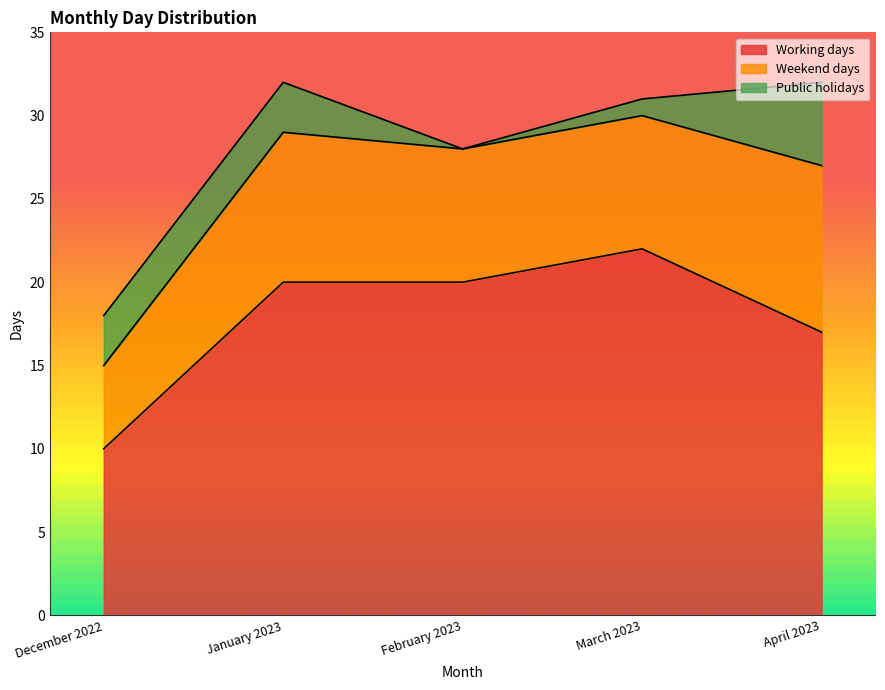

Reading left to right, list all the values displayed in this chart.

Working days: 10	20	20	22	17
Weekend days: 5	9	8	8	10
Public holidays: 3	3	0	1	5